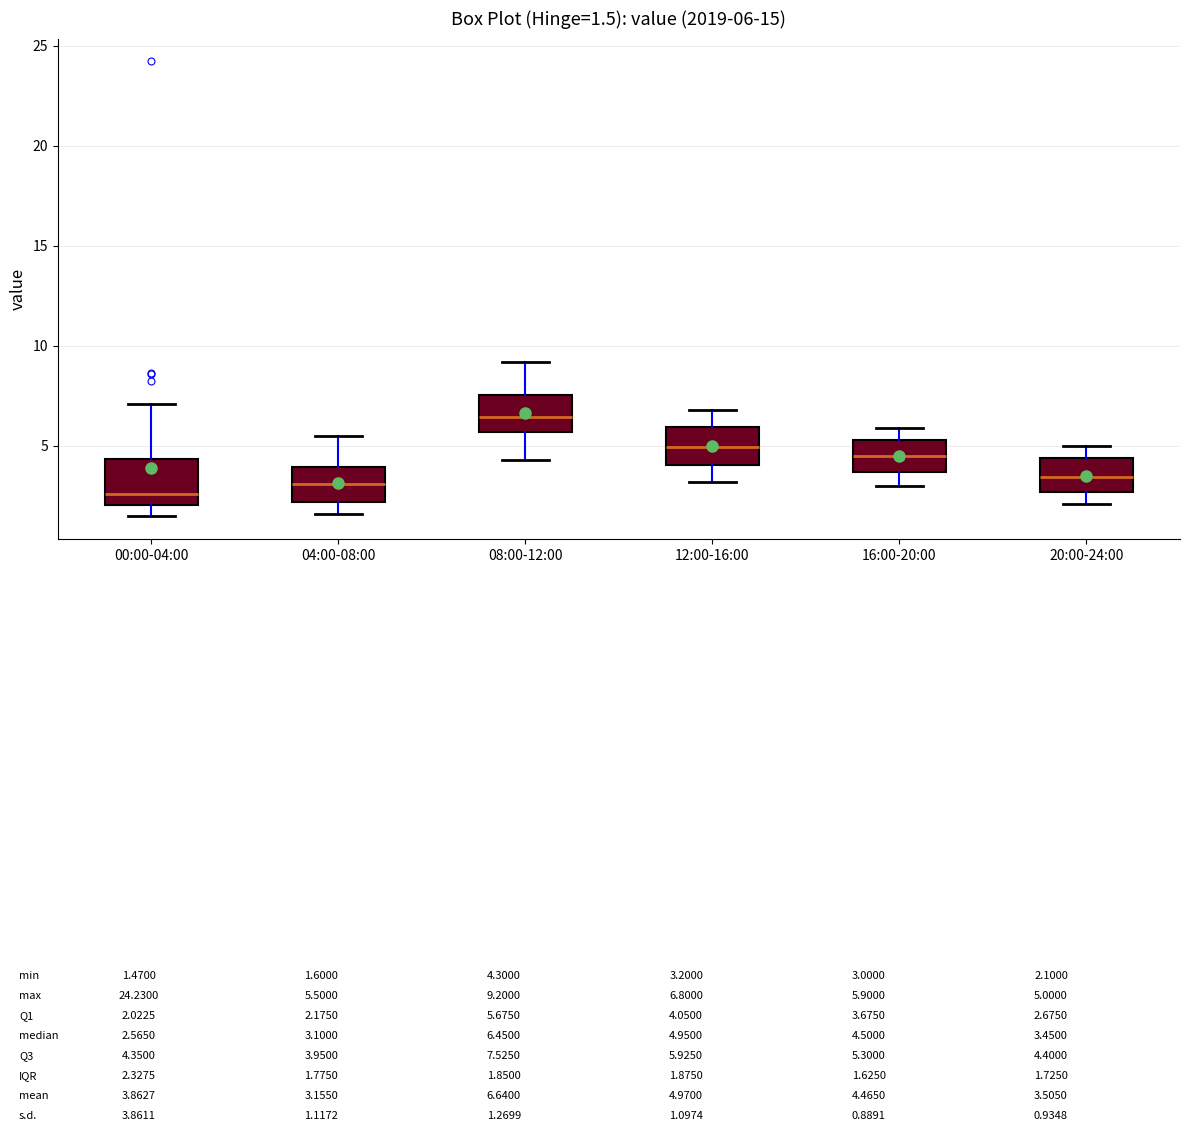

Which box's median line is the lowest?

00:00-04:00